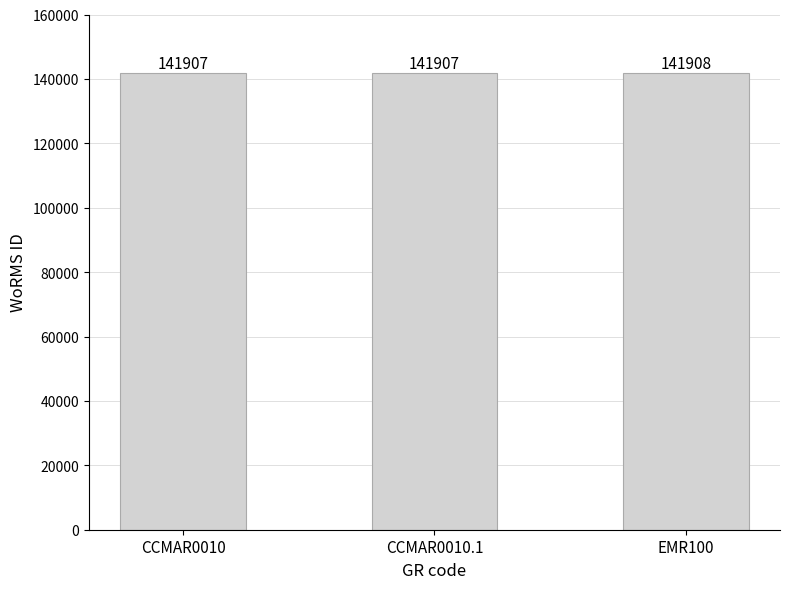

What value does the data have at CCMAR0010.1?

141907